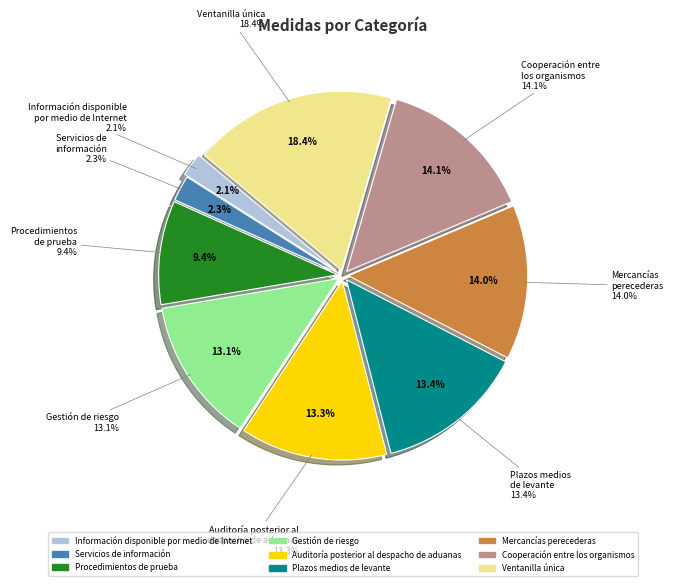

Combined, what portion of the pie is Información disponible por medio de Internet and Plazos medios de levante?

15.5%